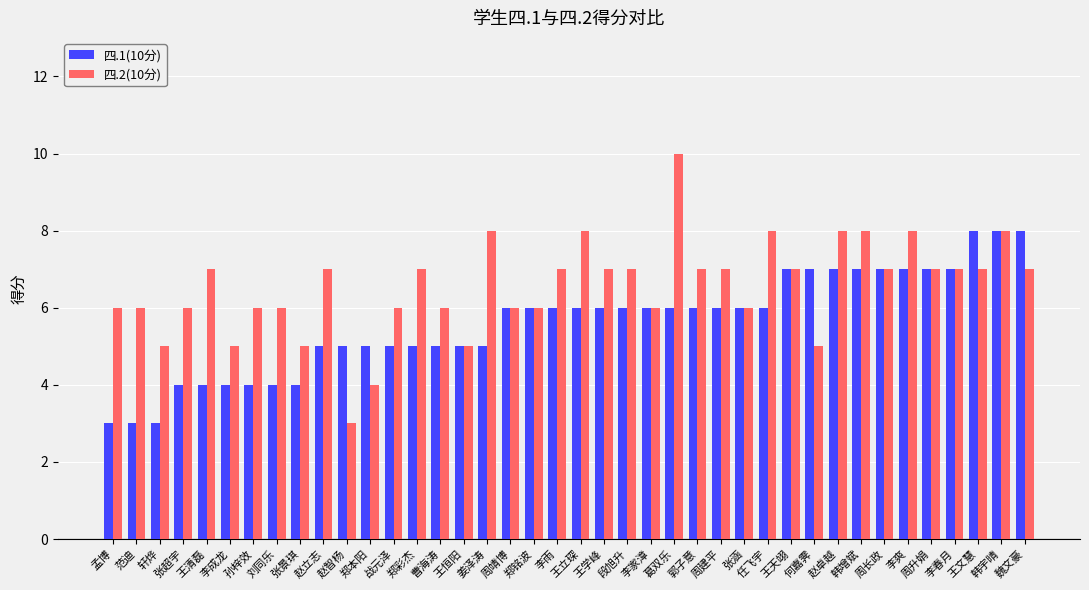

What is the spread (max minus min) of values at 赵立志?

2